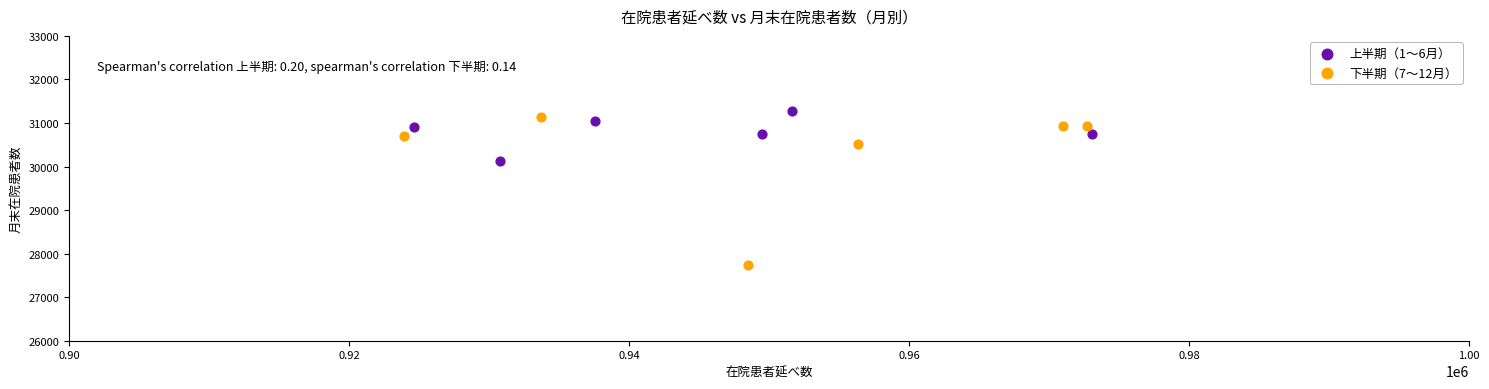

Which series has the largest Y range (max minus min)?

下半期（7〜12月）